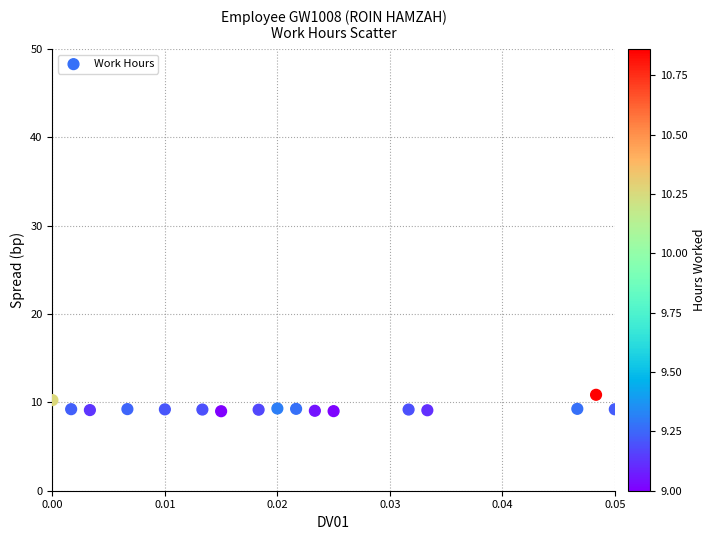

What is the range of Y values (max minus min)?

1.9